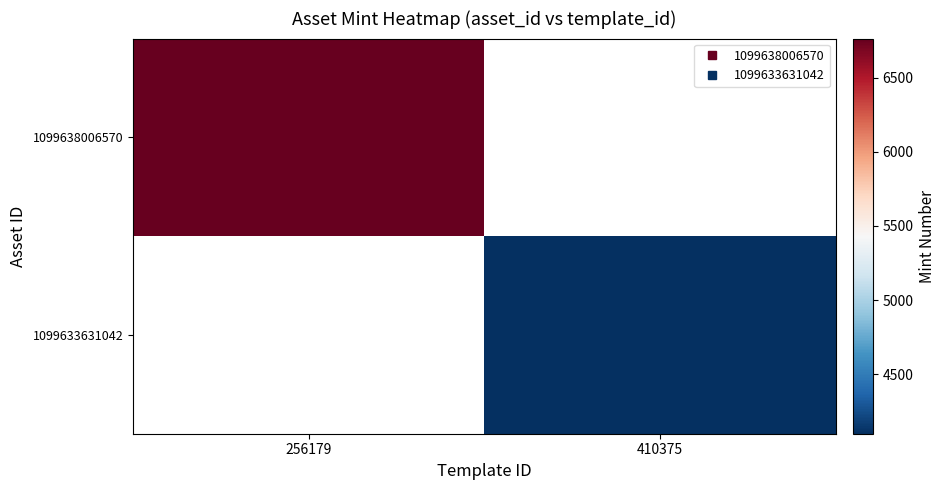

Count the number of data series in this chart.

2